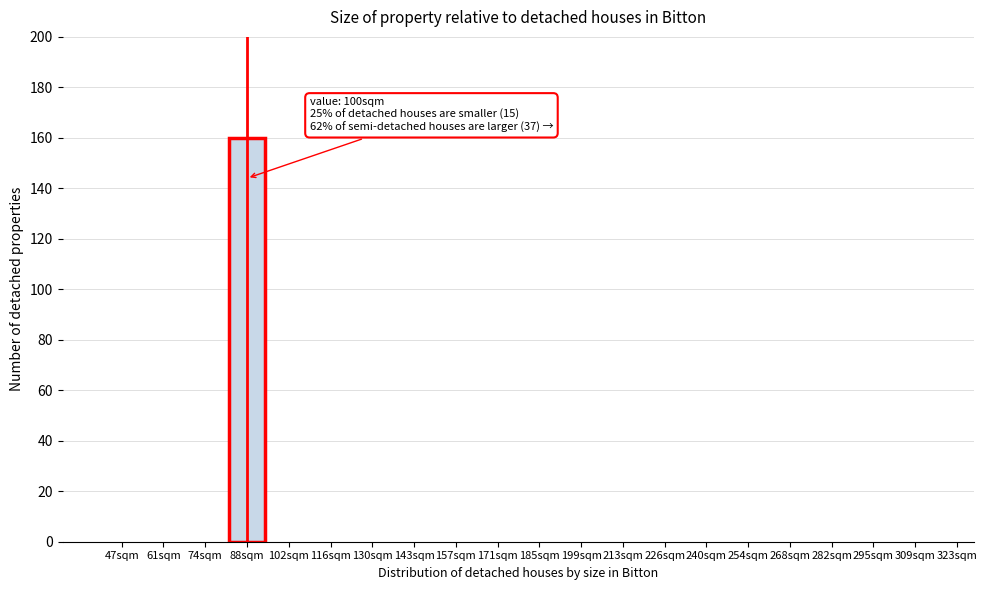

Reading left to right, list all the values displayed in this chart.

47sqm=0	61sqm=0	74sqm=0	88sqm=160	102sqm=0	116sqm=0	130sqm=0	143sqm=0	157sqm=0	171sqm=0	185sqm=0	199sqm=0	213sqm=0	226sqm=0	240sqm=0	254sqm=0	268sqm=0	282sqm=0	295sqm=0	309sqm=0